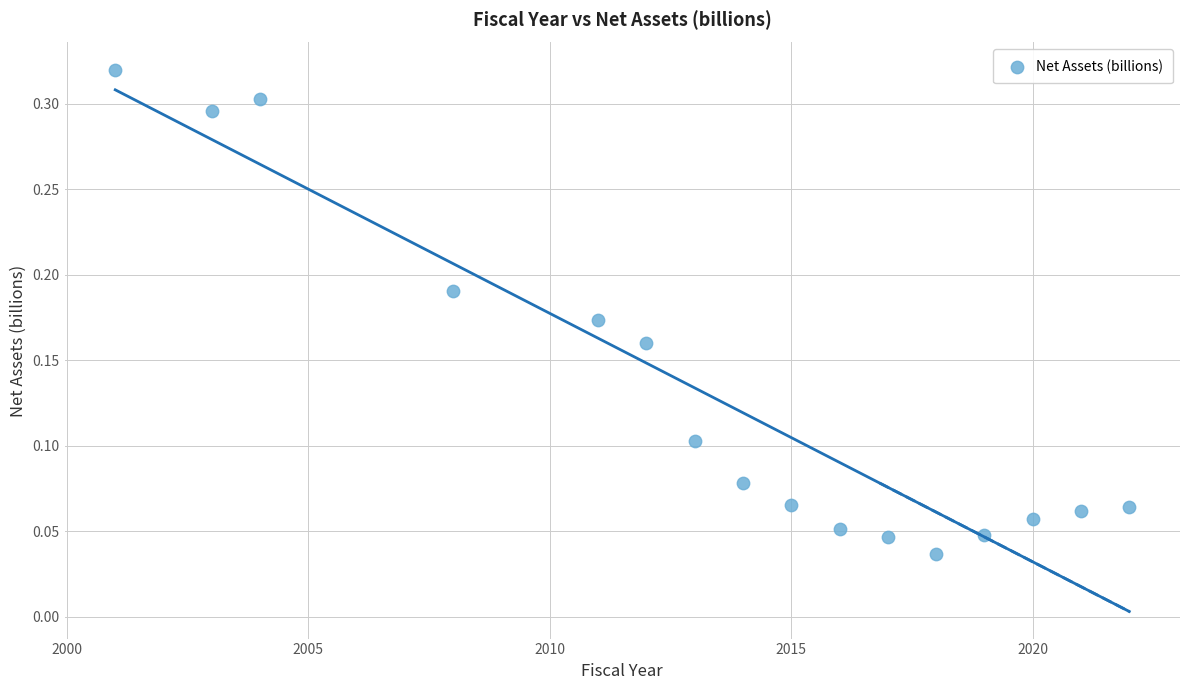

What is the range of X values (max minus min)?

21.0